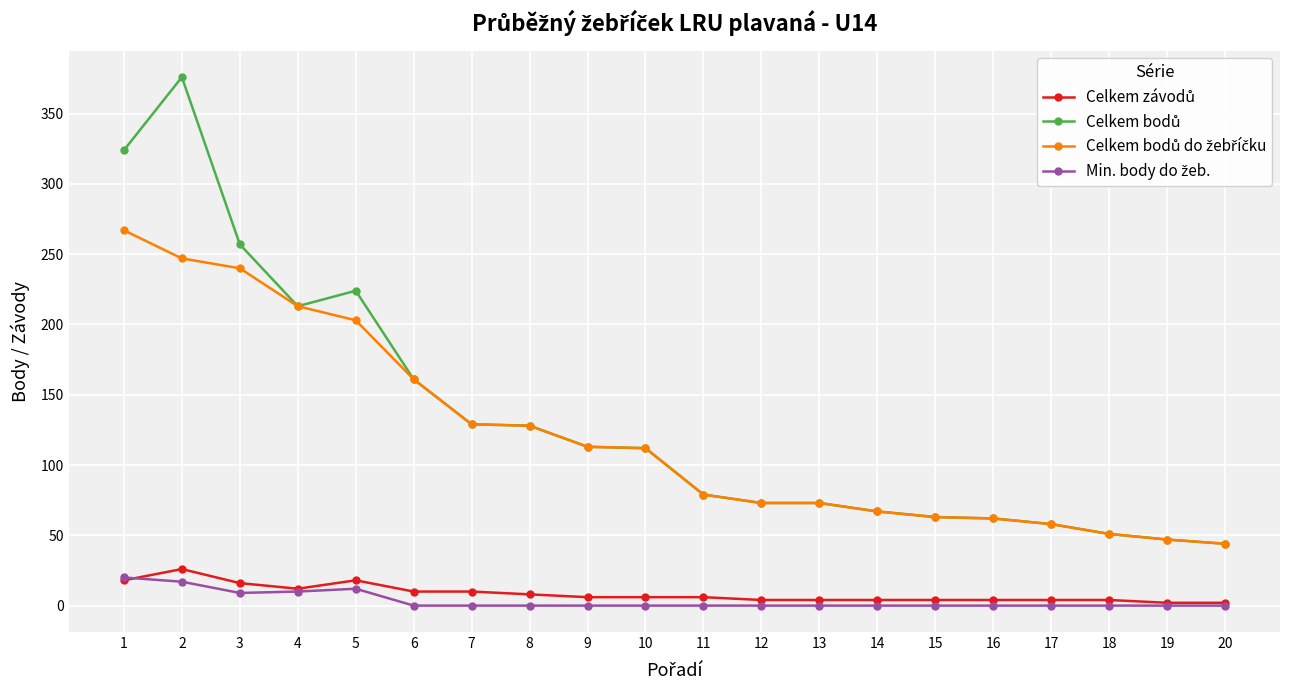

What is the greatest value displayed?

376